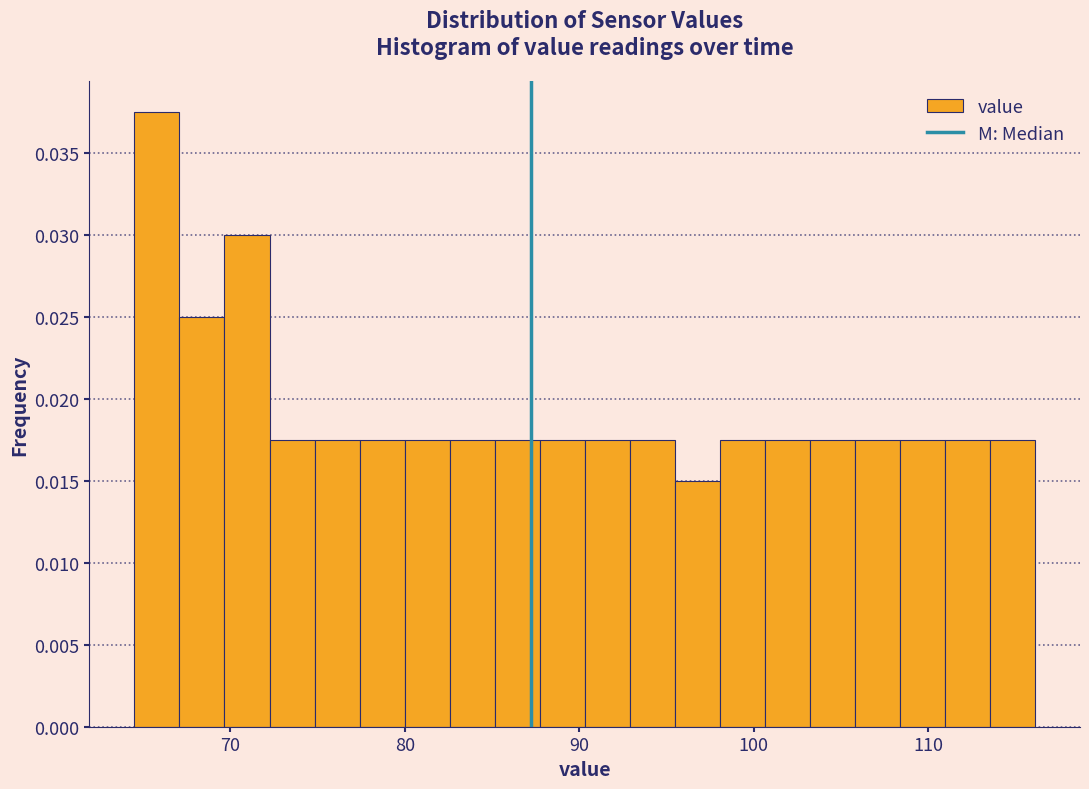

Around what value on the x-axis is the tallest bar? Give the approximate position of its centre, as read against the axis.

66